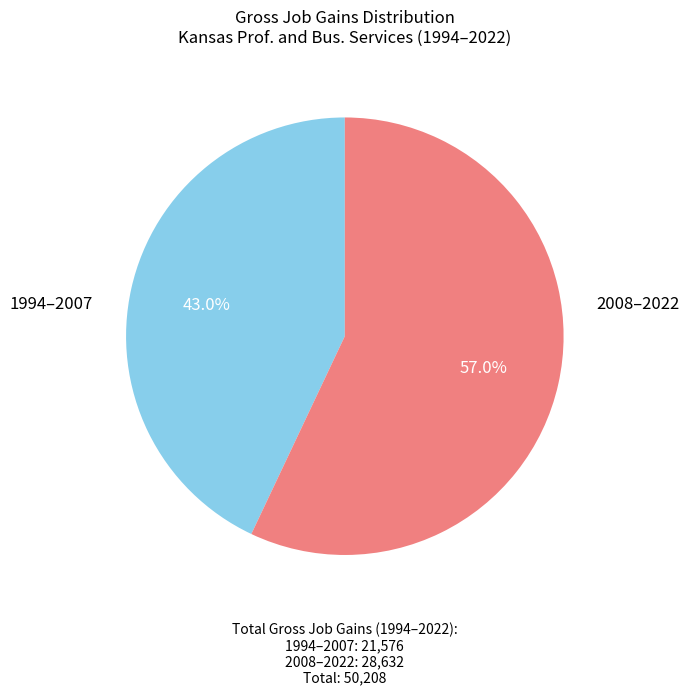

Is there a majority slice in this chart?

Yes